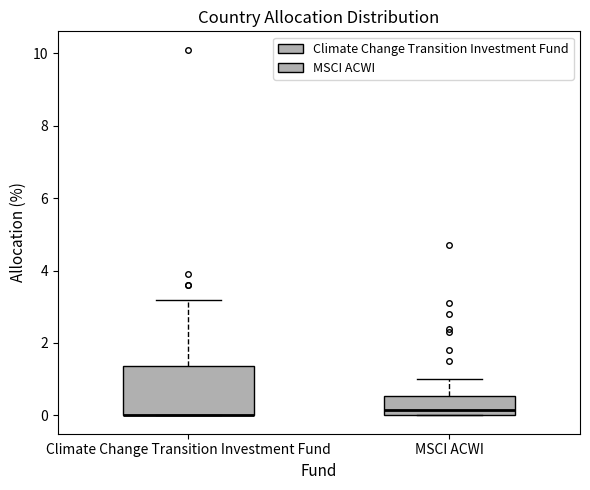

Reading left to right, read every box against the y-axis: the position of its median line, the range the box covers, and the ends of its whiskers. The values are not printed on the chart, so give them approximately, as read against the axis.

Climate Change Transition Investment Fund: median 0.0 (drawn on the box's lower edge), box 0.0 to 1.4, whiskers 0.0 to 3.2
MSCI ACWI: median 0.2, box 0.0 to 0.6, whiskers 0.0 to 1.0